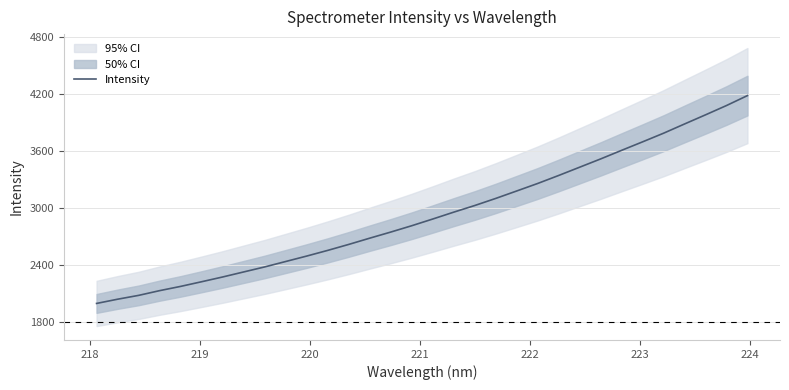

What is the greatest value displayed?

4186.3